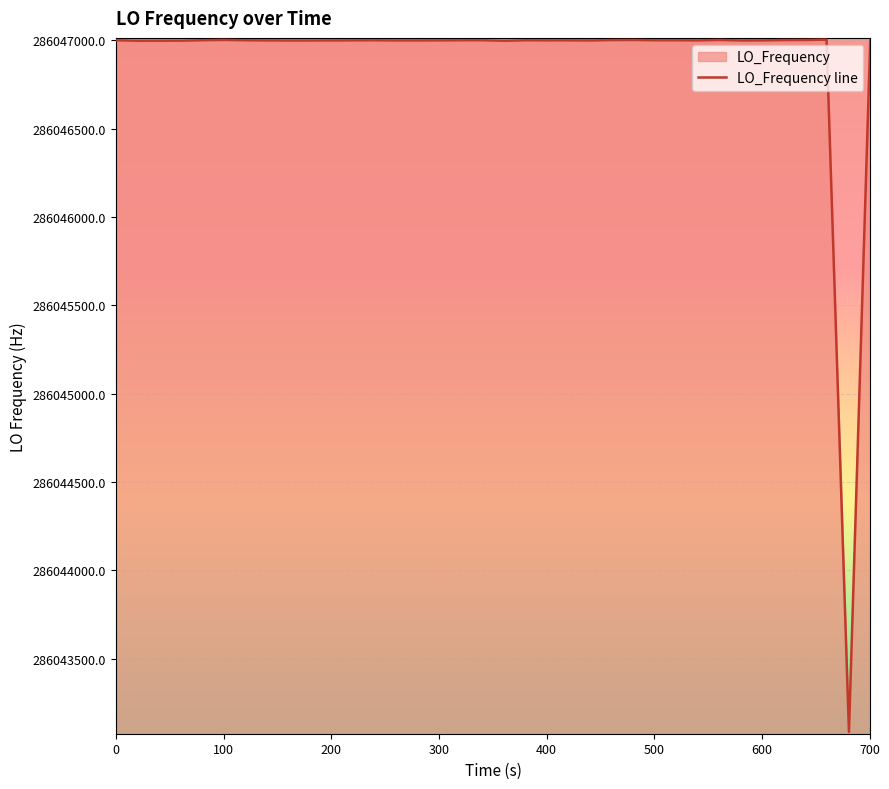

How many points are lower than both their immediate neighbors (excluding endpoints)?

8